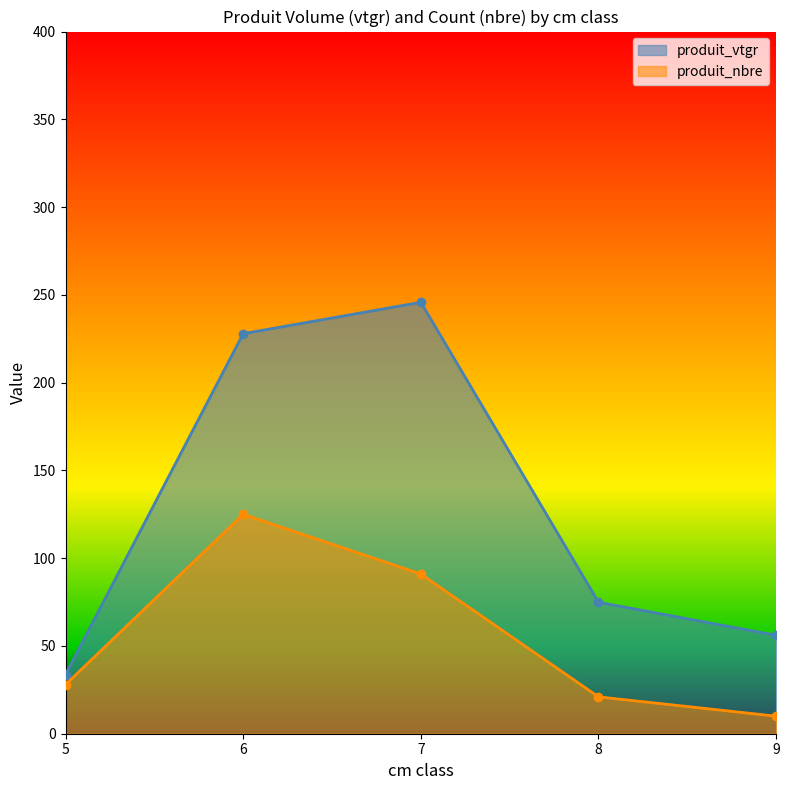

Is the value of produit_nbre at 6 greater than the value of produit_vtgr at 9?

Yes